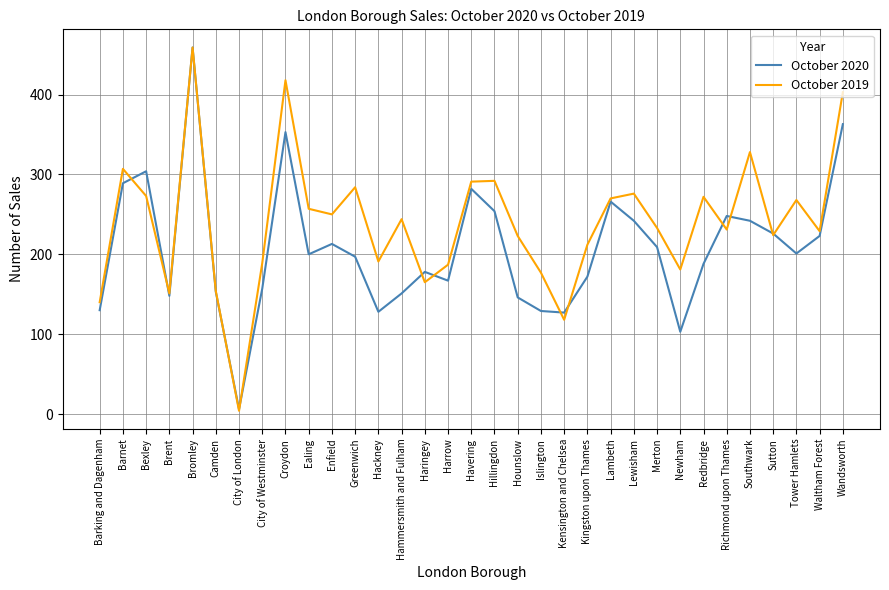

Which series ends up on top after the final intersection of October 2019 and October 2020?

October 2019